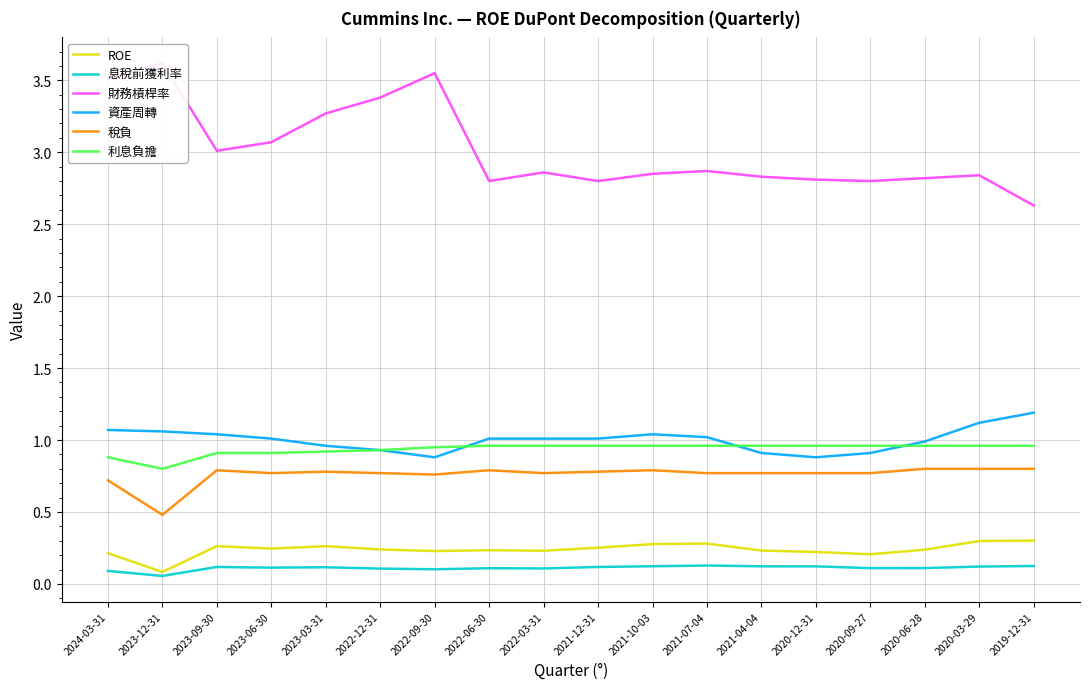

What is the difference between the highest and lowest values at 2023-03-31?

3.2